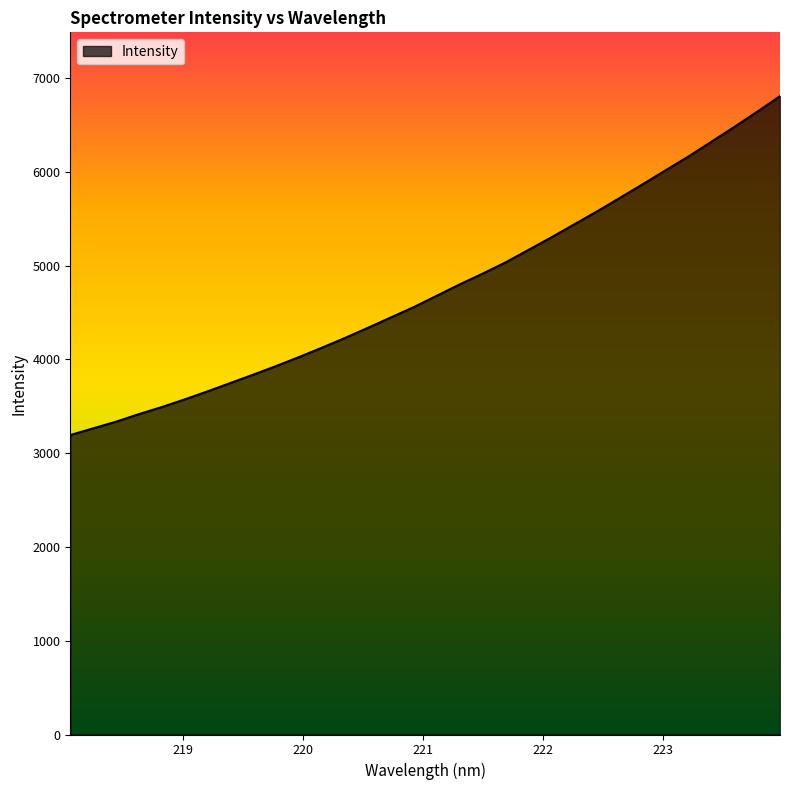

What is the smallest value displayed?

3193.2